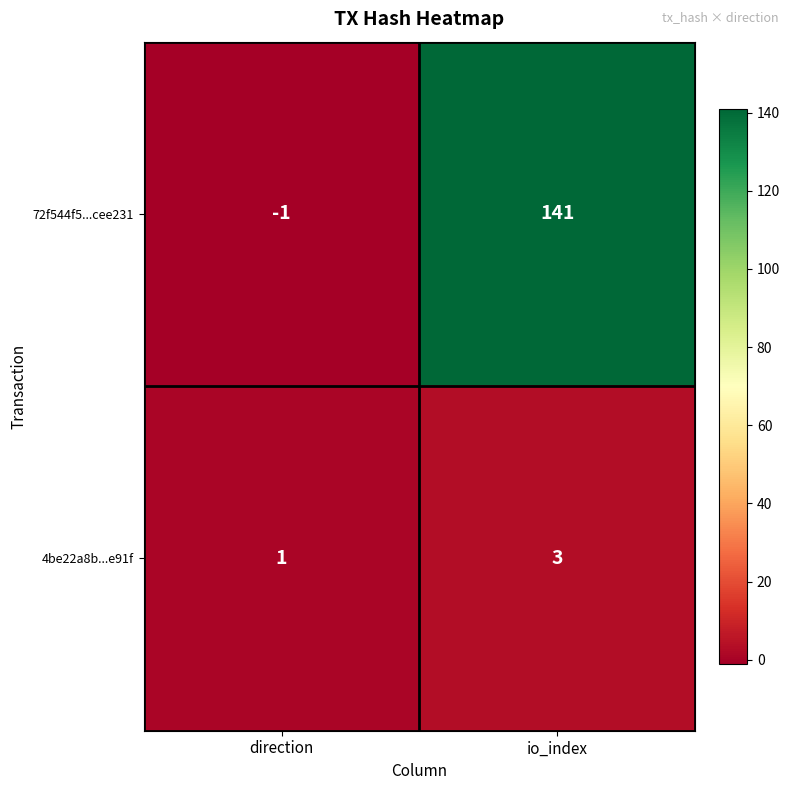

What is the difference between the highest and lowest values at io_index?

138